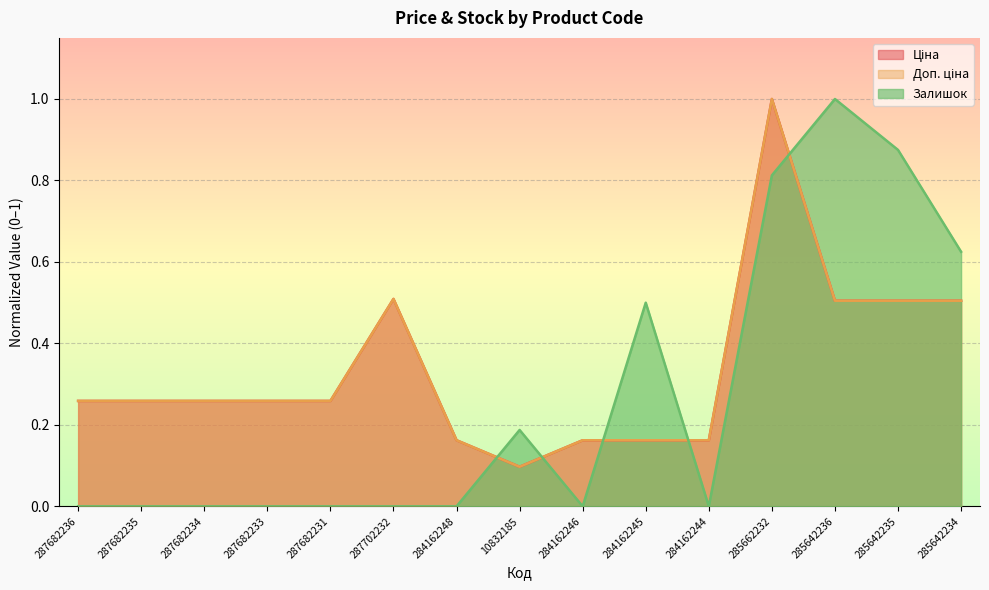

True or false: Ціна has a value of 0.1 at 284162248.

False